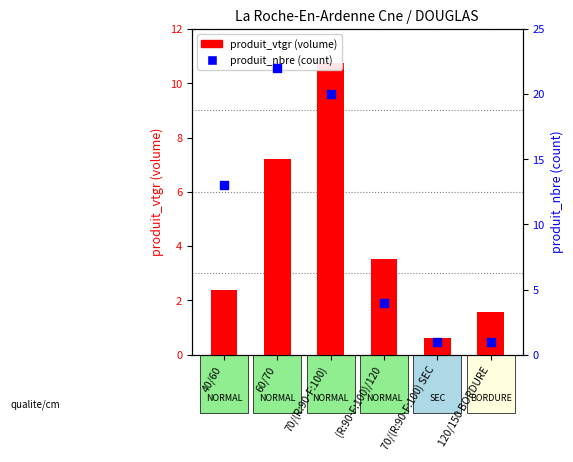

Which series reaches the maximum Y coordinate?

produit_nbre (count)